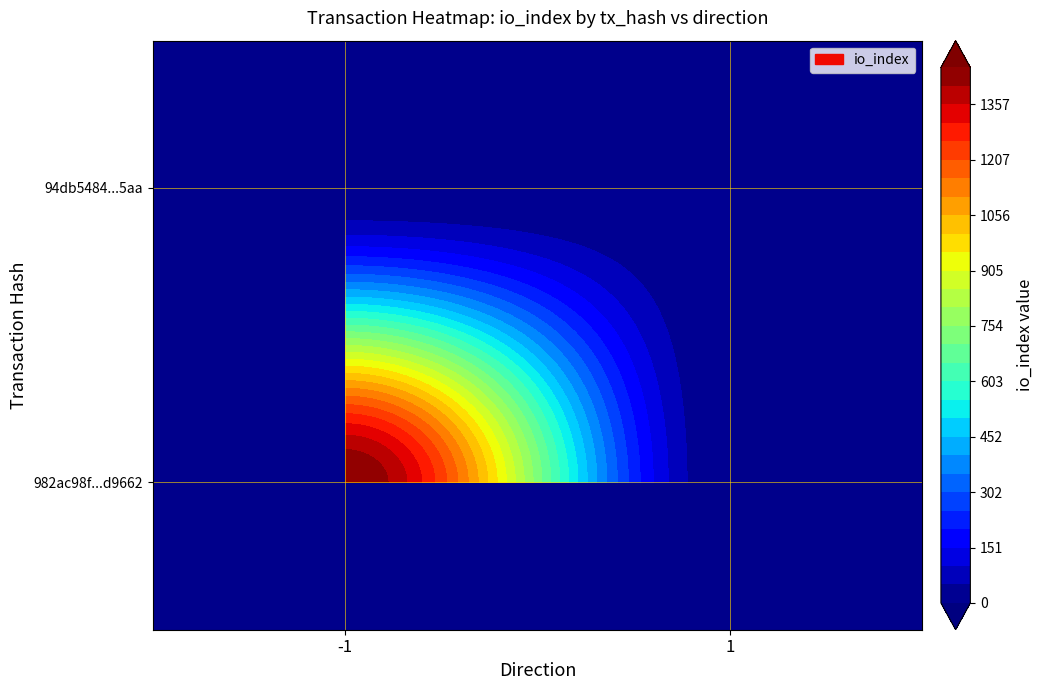

What is the sum of the 94db54840149b848512fac001646375855c65aa values at direction and io_index?

3